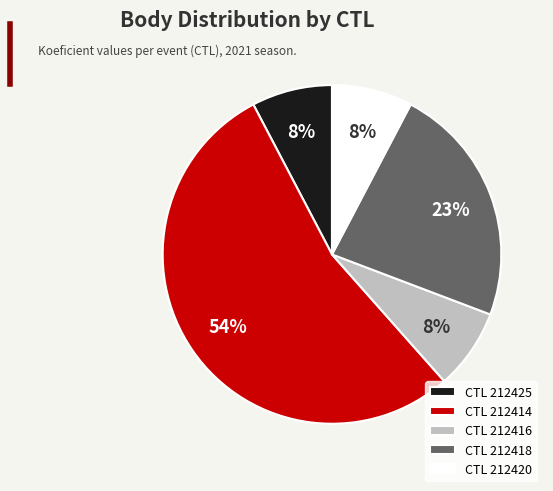

Is the sum of CTL 212414 and CTL 212420 greater than half?

Yes